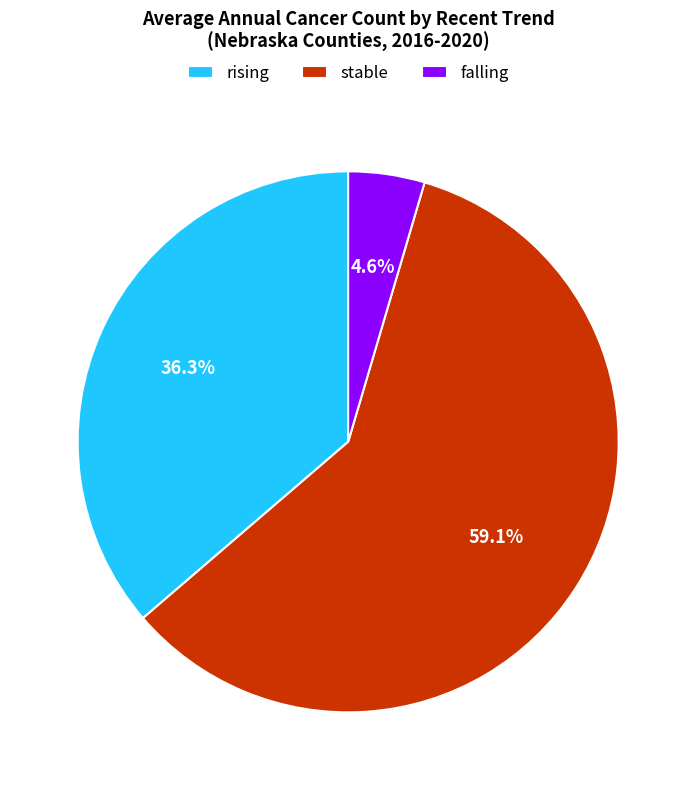

Is it true that stable is 70% of the pie?

False